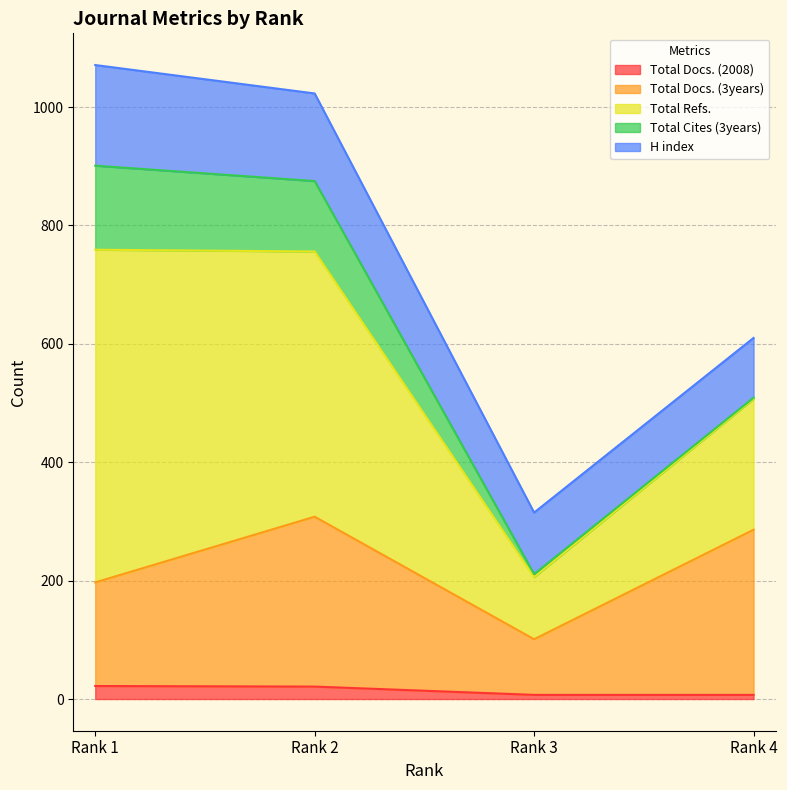

True or false: Total Cites (3years) has more than 2 interior local peaks.

False